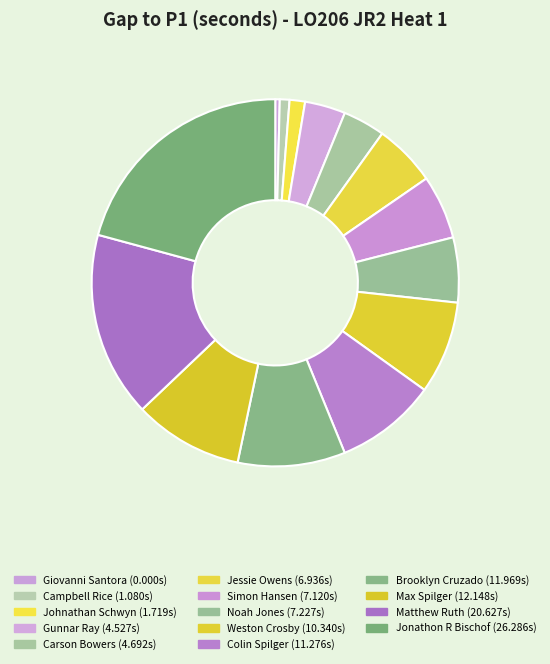

Between Matthew Ruth and Simon Hansen, which is larger?

Matthew Ruth